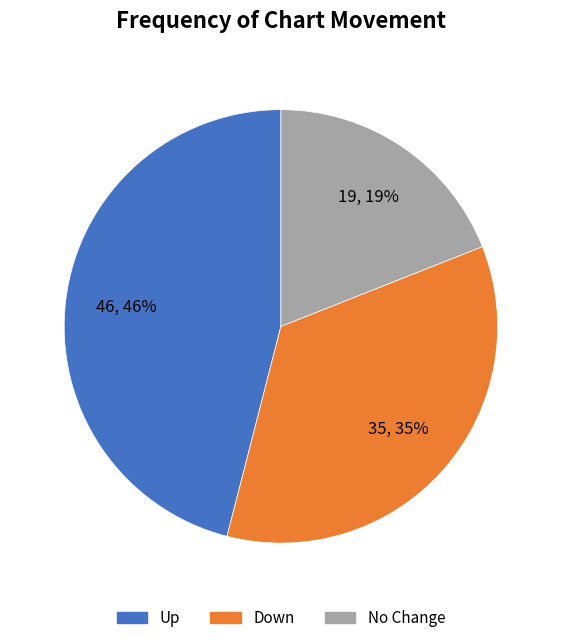

Count the number of slices in the pie.

3